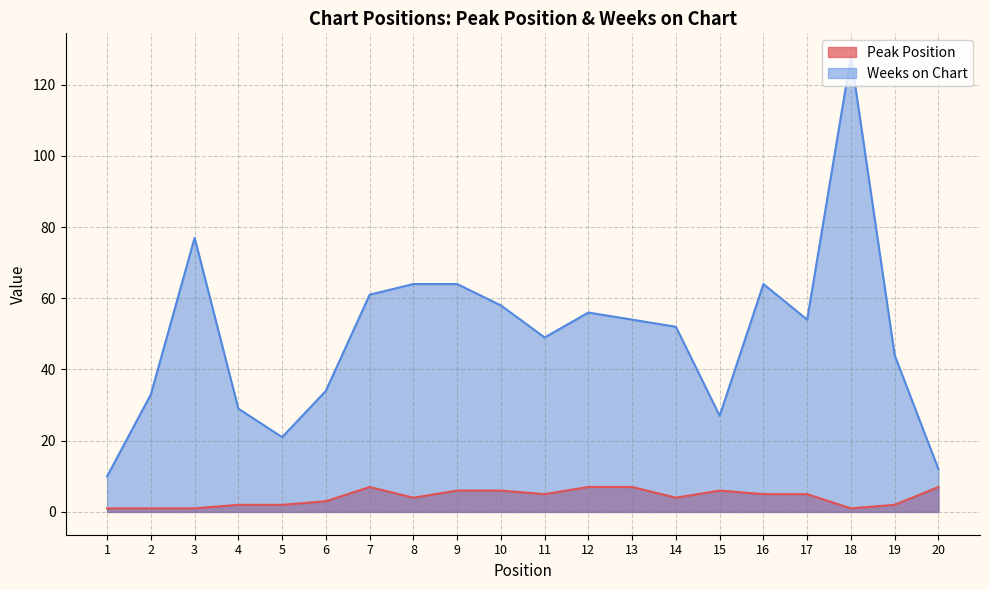

List the series in order of their overall mean, highest first.

Weeks on Chart, Peak Position